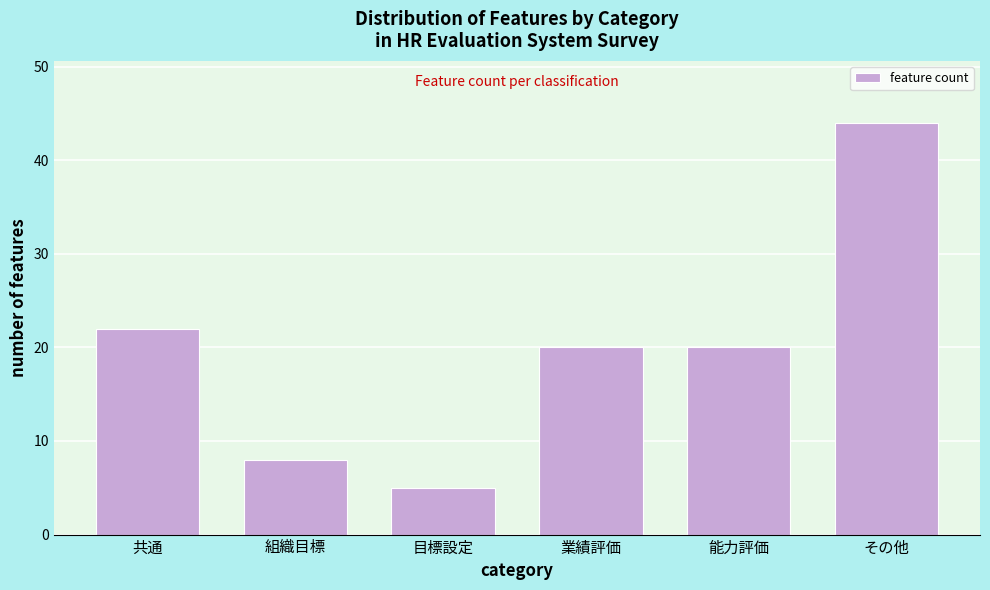

Reading left to right, transcribe all the data shown in this chart.

共通=22	組織目標=8	目標設定=5	業績評価=20	能力評価=20	その他=44